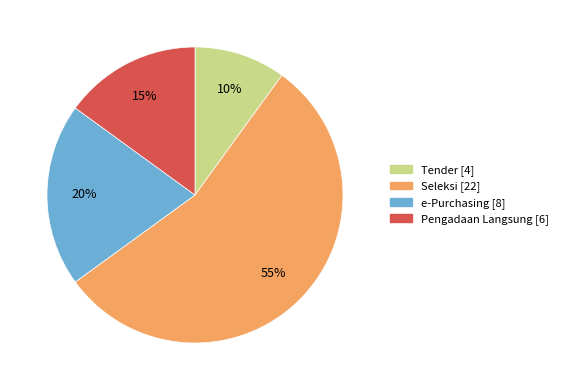

To the nearest percent, what is the difference between the largest and smallest slice percentages?

45%